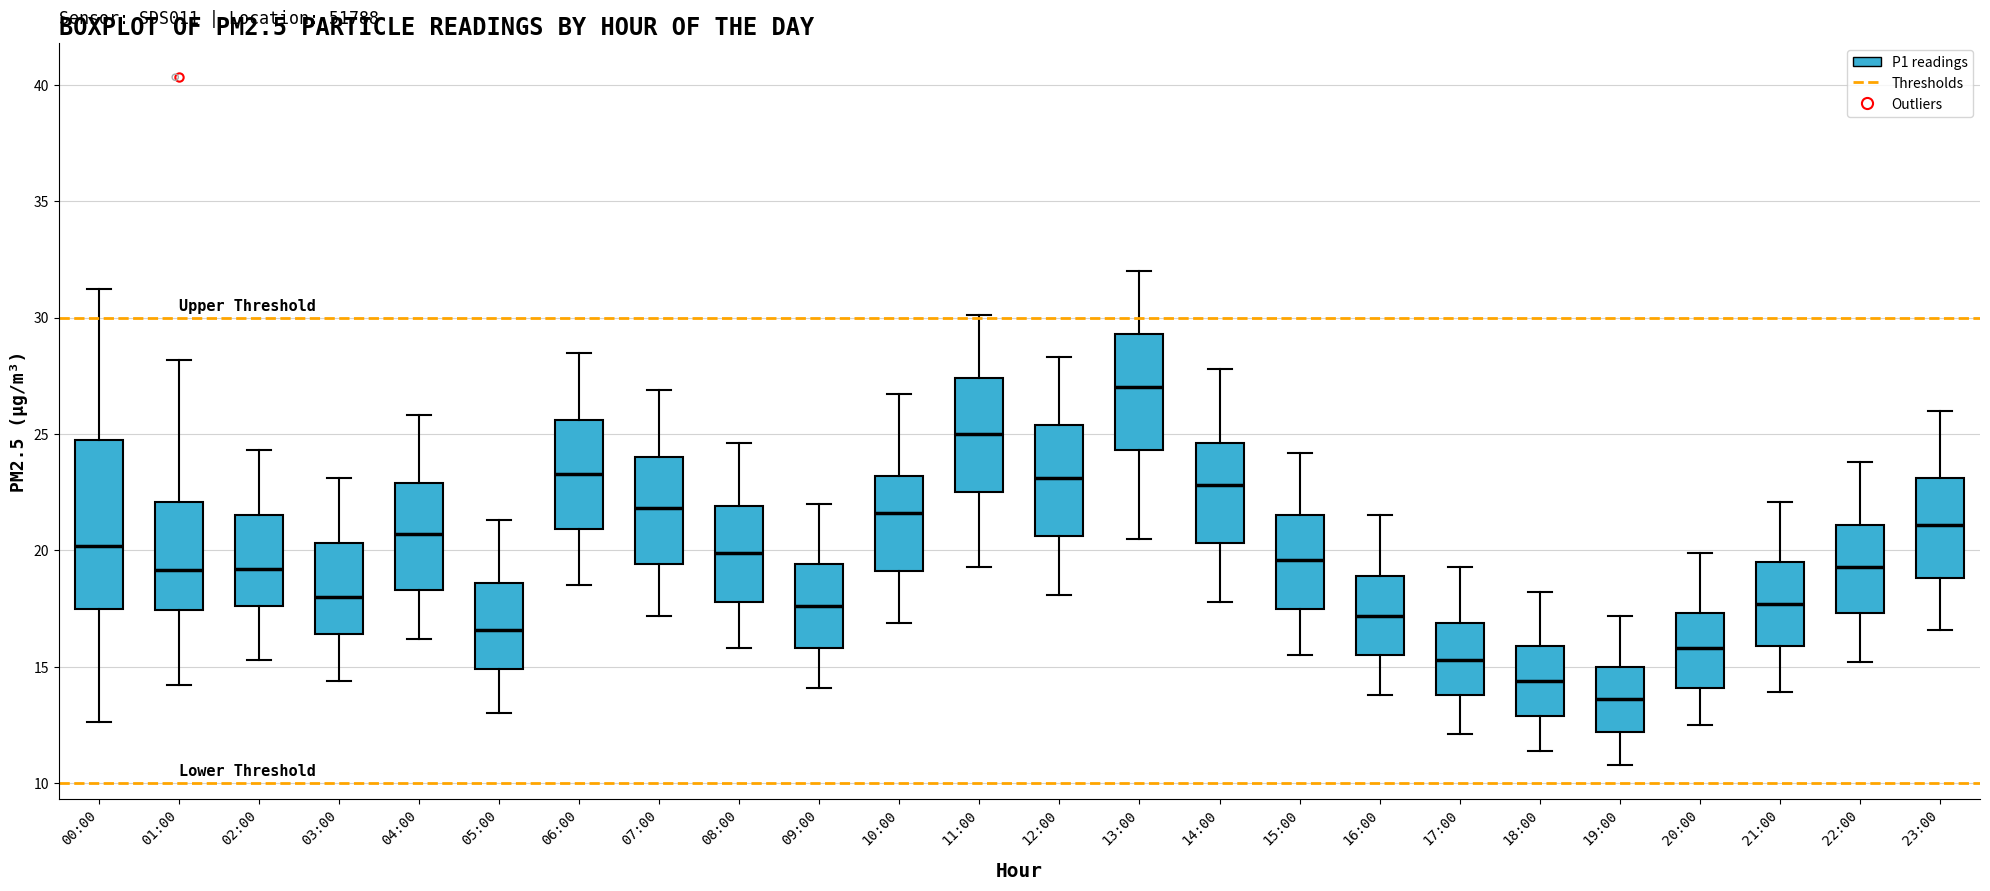

Which box has the lowest median line?

19:00